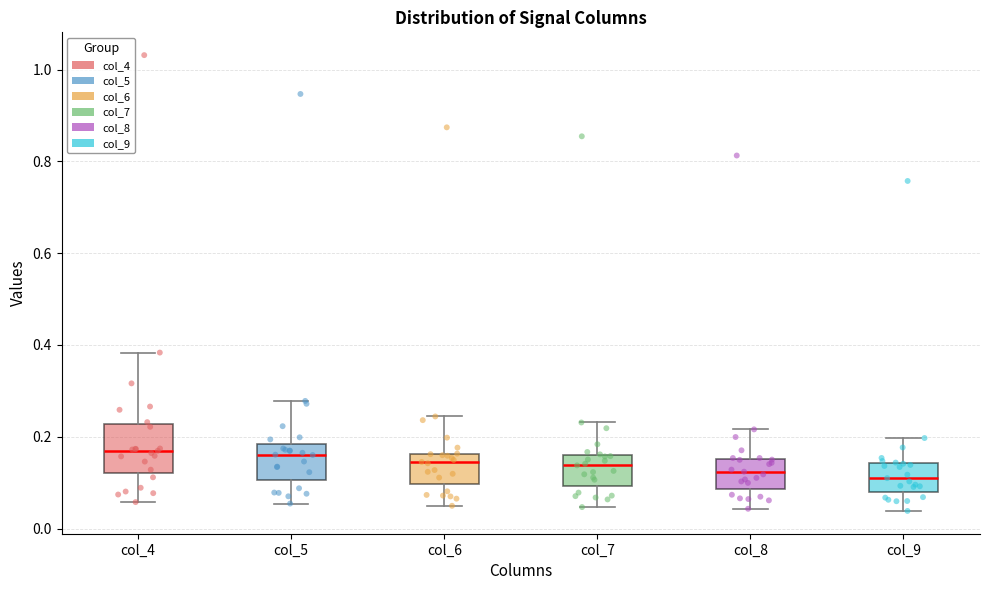

Which box is the tallest, from its lower edge to its upper edge?

col_4